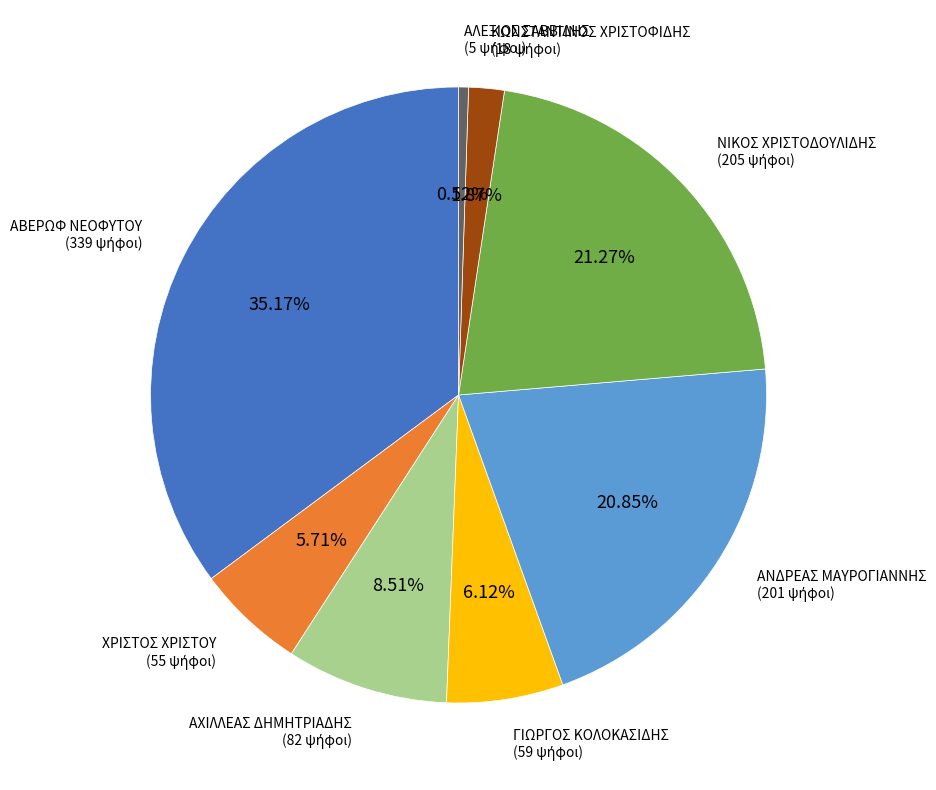

Is there a majority slice in this chart?

No